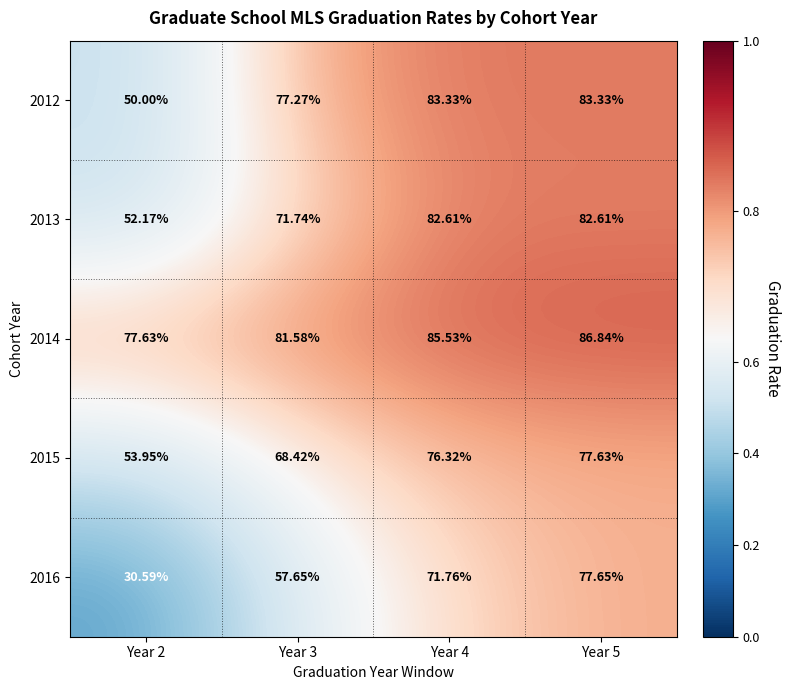

At which category is the sum across all series the highest?

Year 5